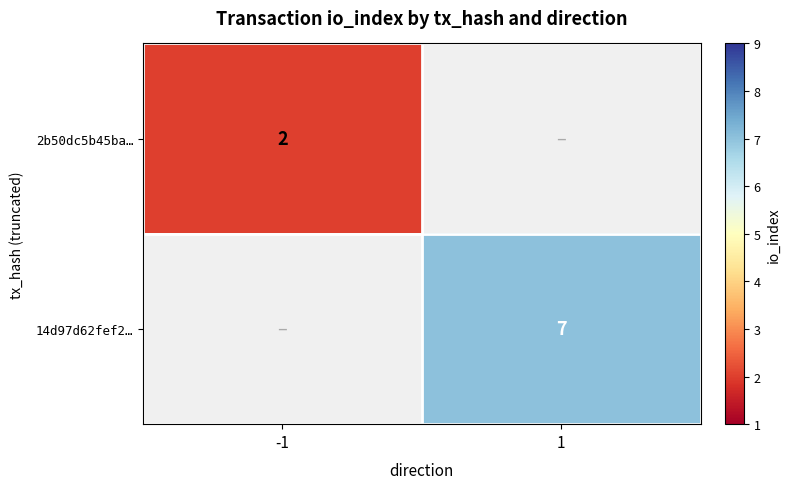

The 14d97d62fef2… series shows 7 at 1. True or false?

True